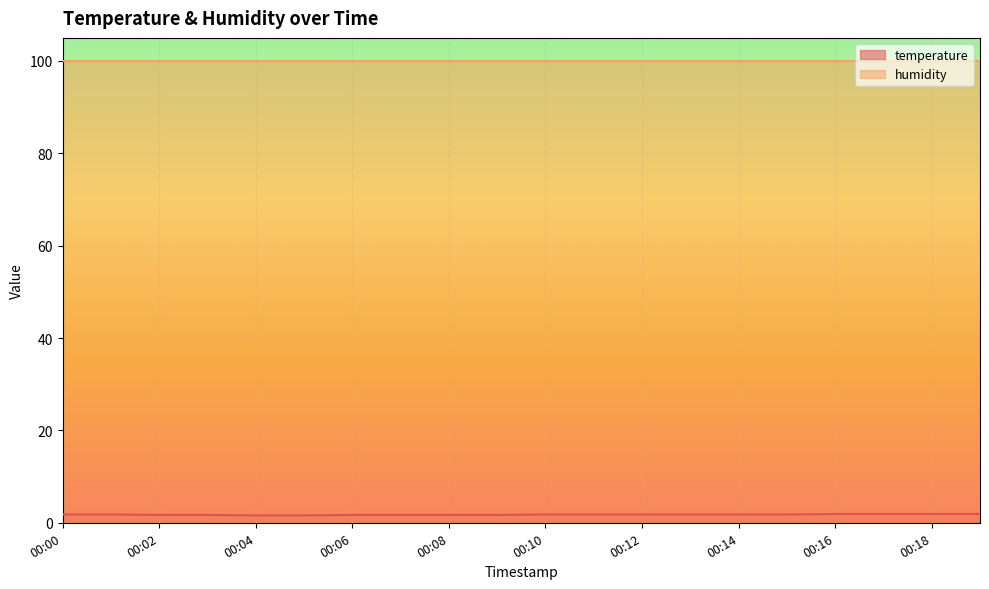

At which category does the chart reach its minimum across all series?

00:04